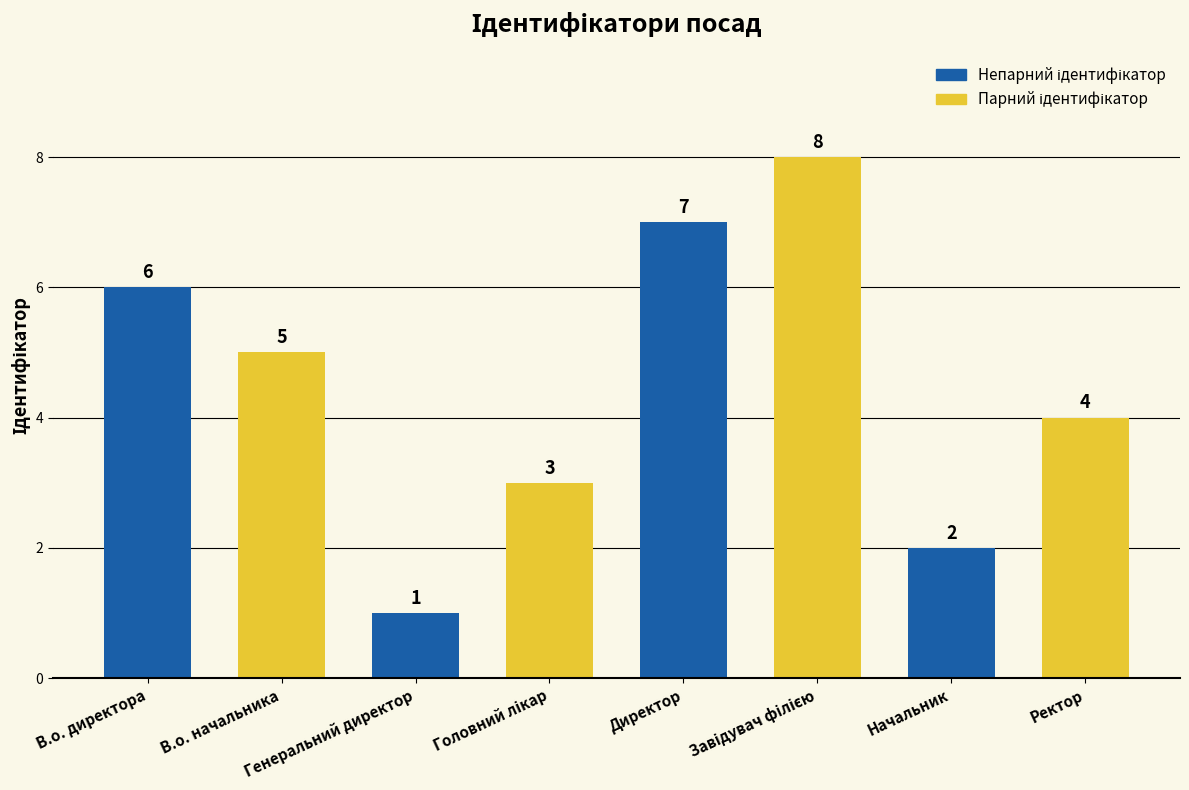

Where does the data first go above 5?

В.о. директора